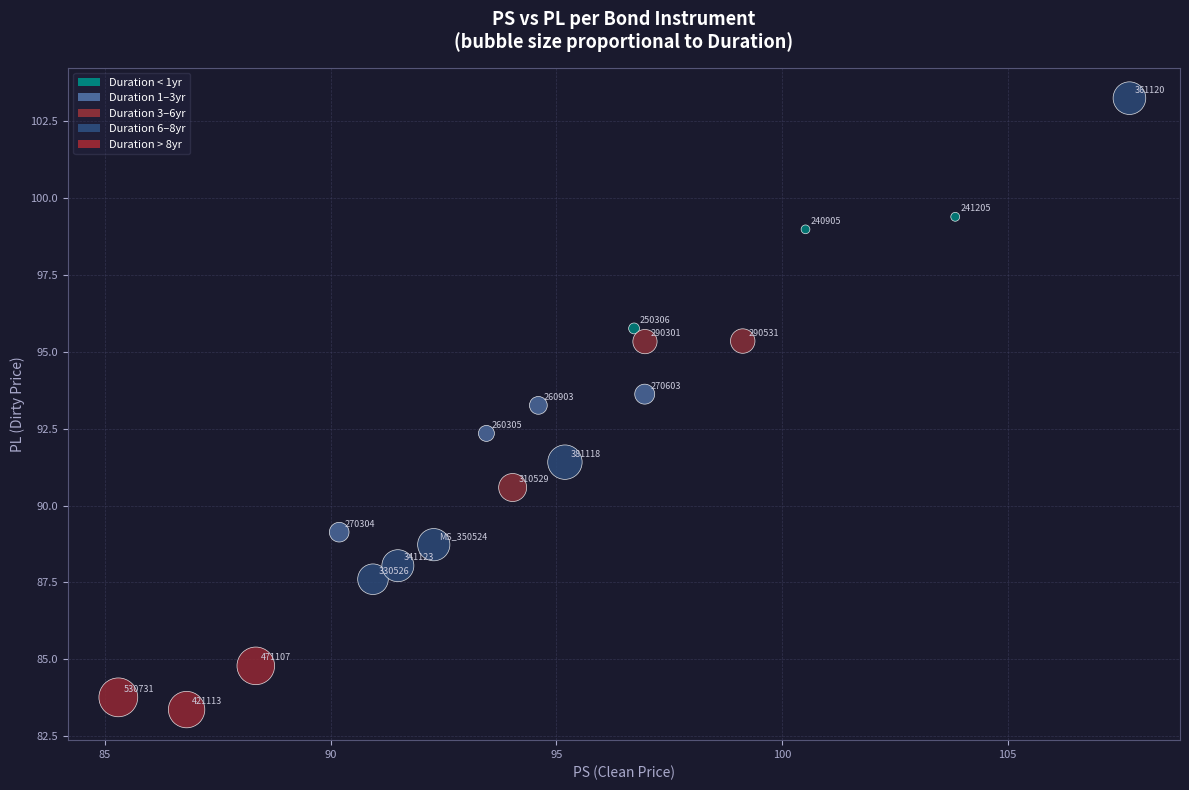

What Y value in the scatter plot is closest to 93?

93.3